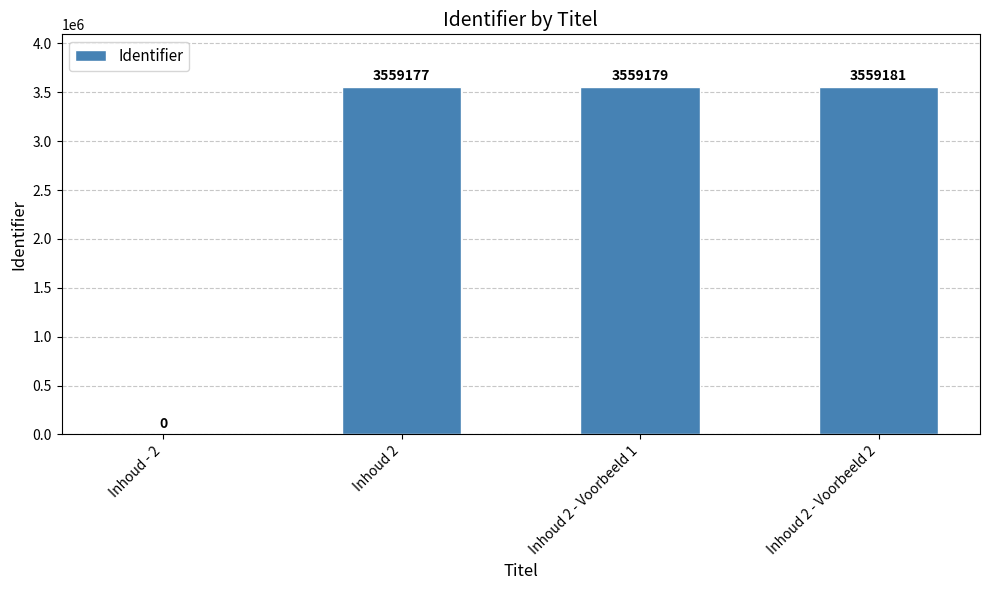

What is the change in value from Inhoud - 2 to Inhoud 2 - Voorbeeld 2?

+3559181